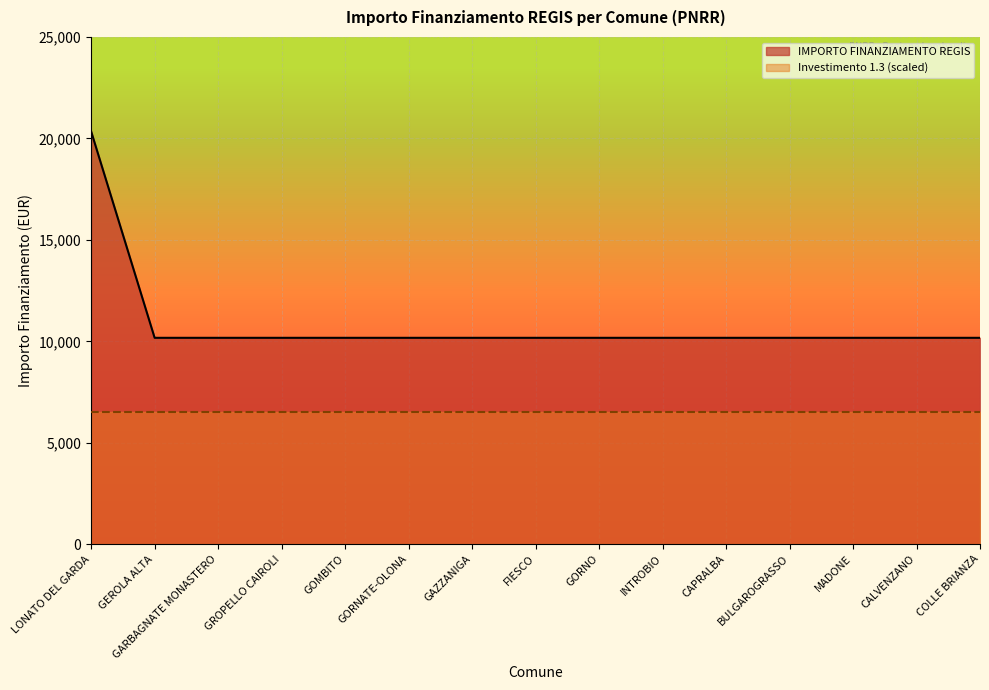

Which category has the highest value across all series?

LONATO DEL GARDA